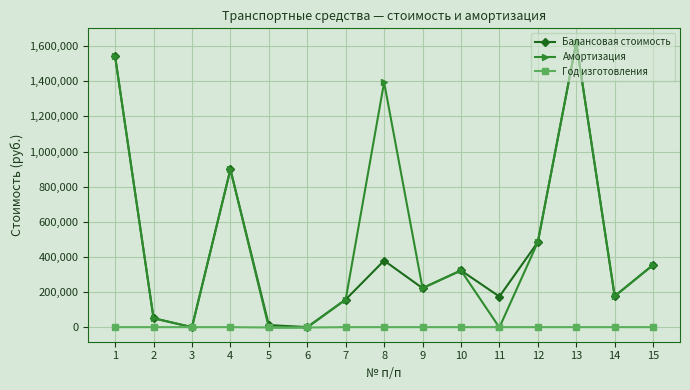

Read the Амортизация value at 10.

324000.0